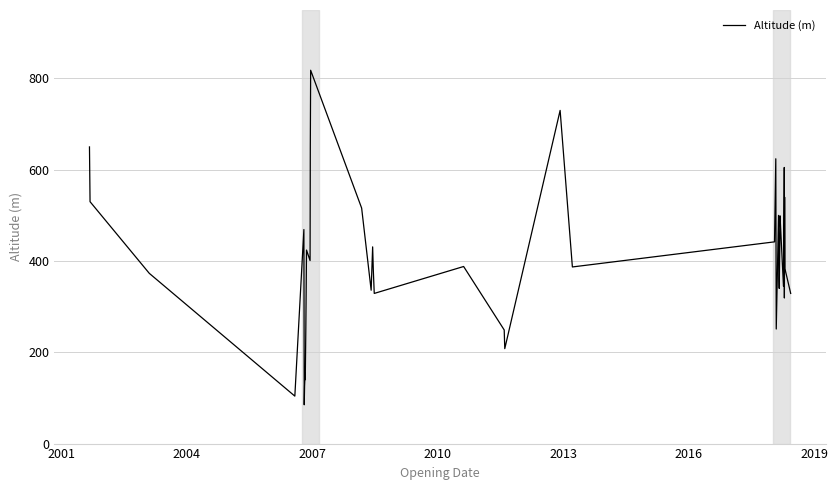

How many points are lower than both their immediate neighbors (excluding endpoints)?

12